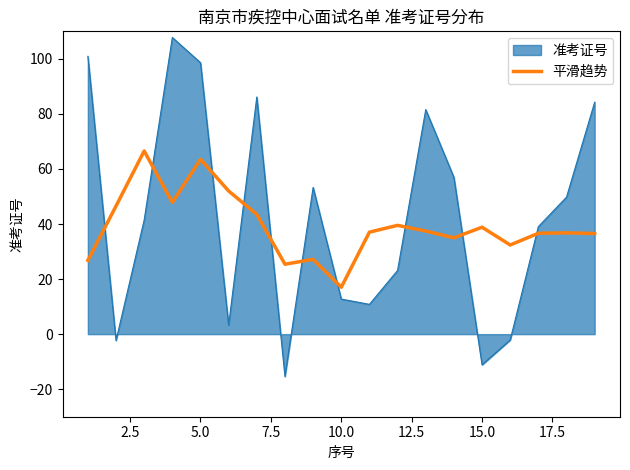

Which series has the widest spread of values?

准考证号